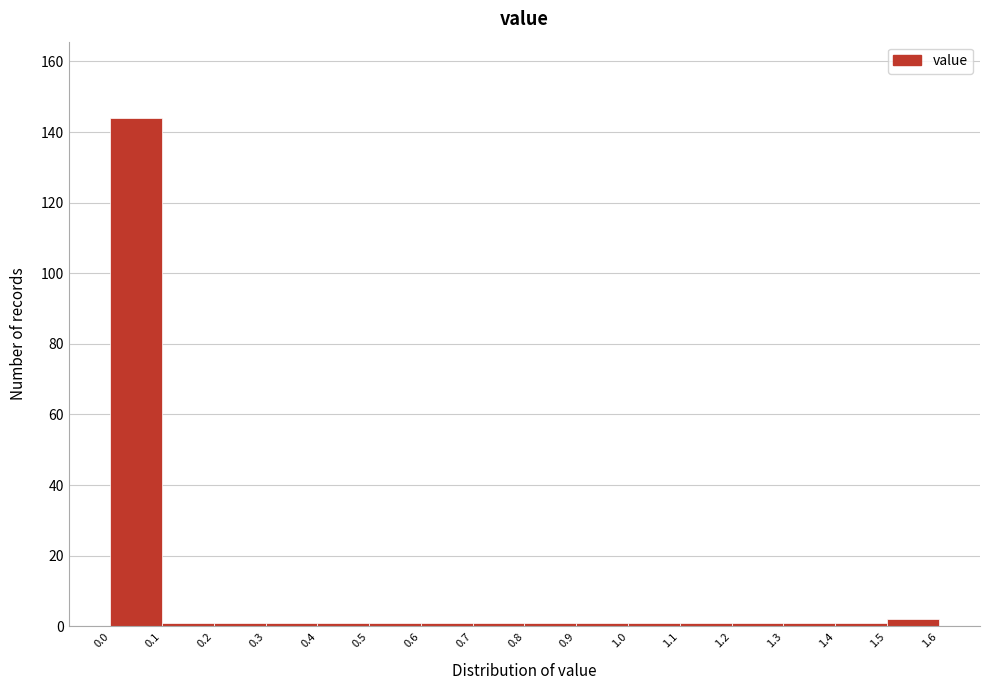

Reading left to right, transcribe this chart: for each bar, give the range it covers on the x-axis and its height. The values are not printed on the chart, so give them approximately, as read against the axis.

0.0 to 0.1: 144
0.1 to 0.2: under 2
0.2 to 0.3: under 2
0.3 to 0.4: under 2
0.4 to 0.5: under 2
0.5 to 0.6: under 2
0.6 to 0.7: under 2
0.7 to 0.8: under 2
0.8 to 0.9: under 2
0.9 to 1.0: under 2
1.0 to 1.1: under 2
1.1 to 1.2: under 2
1.2 to 1.3: under 2
1.3 to 1.4: under 2
1.4 to 1.5: under 2
1.5 to 1.6: 2